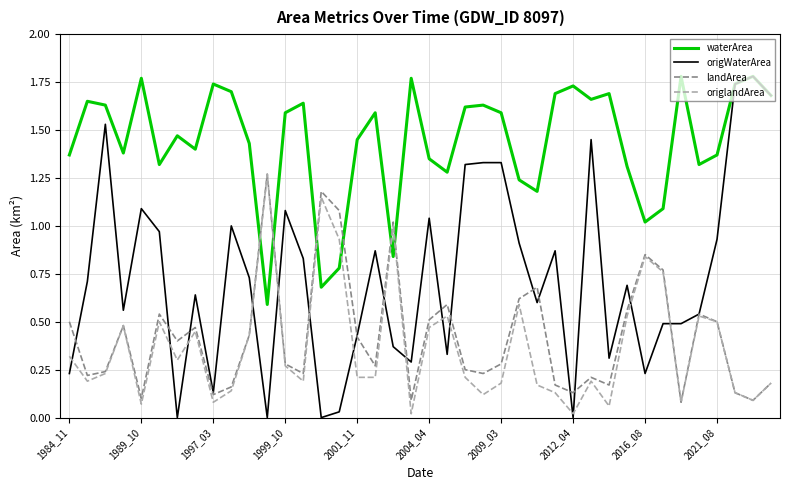

True or false: waterArea and landArea cross at least once.

True